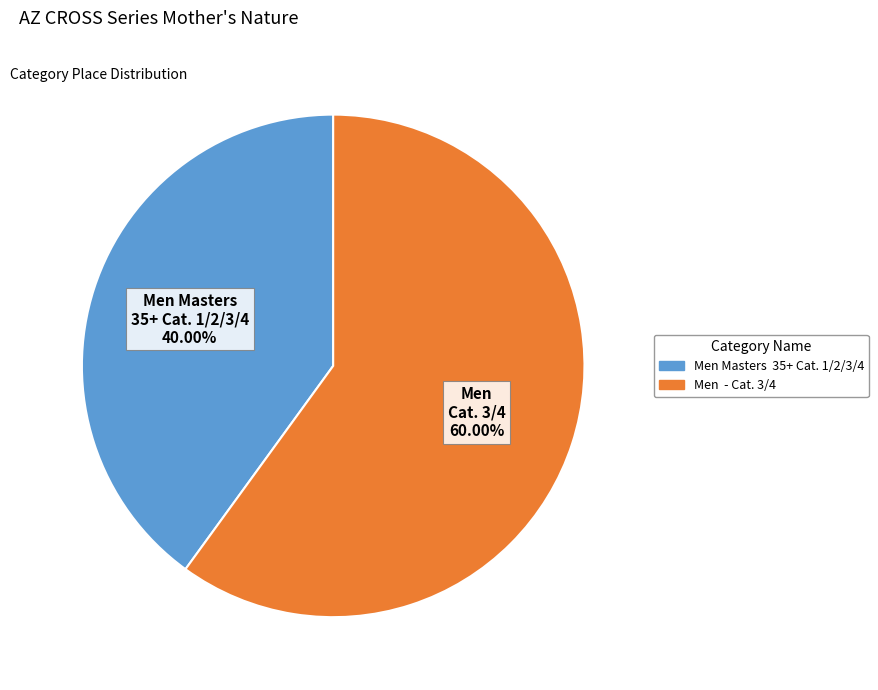

Does any single category account for the majority?

Yes